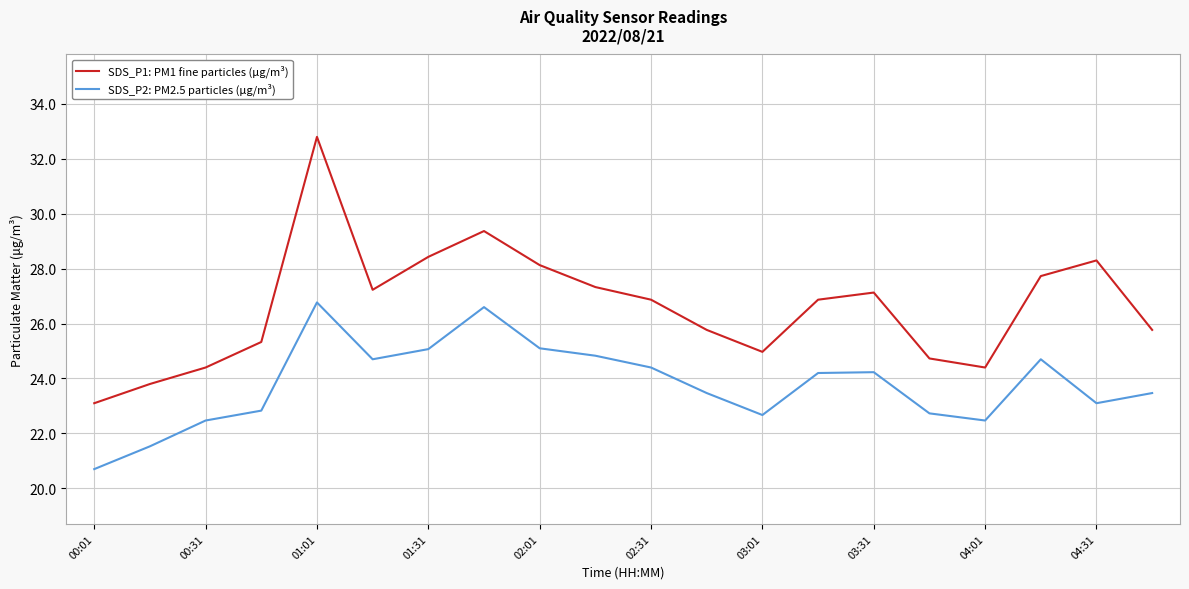

Which series has the widest spread of values?

SDS_P1: PM1 fine particles (µg/m³)